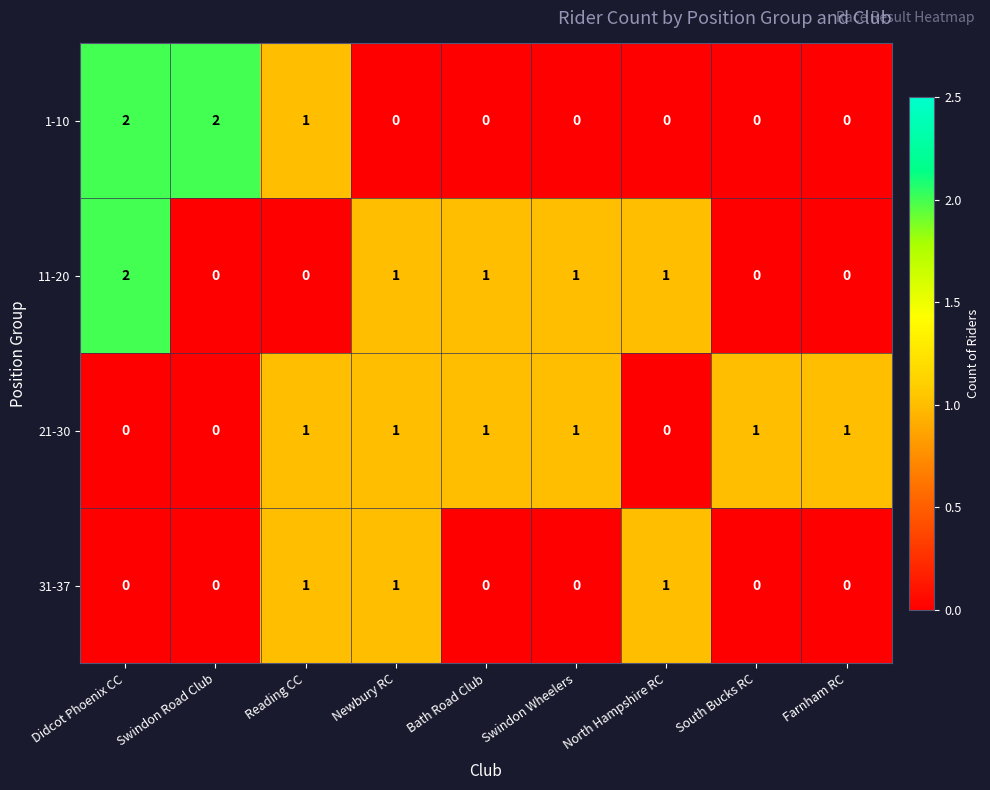

Which series changed the most between Swindon Road Club and South Bucks RC?

1-10